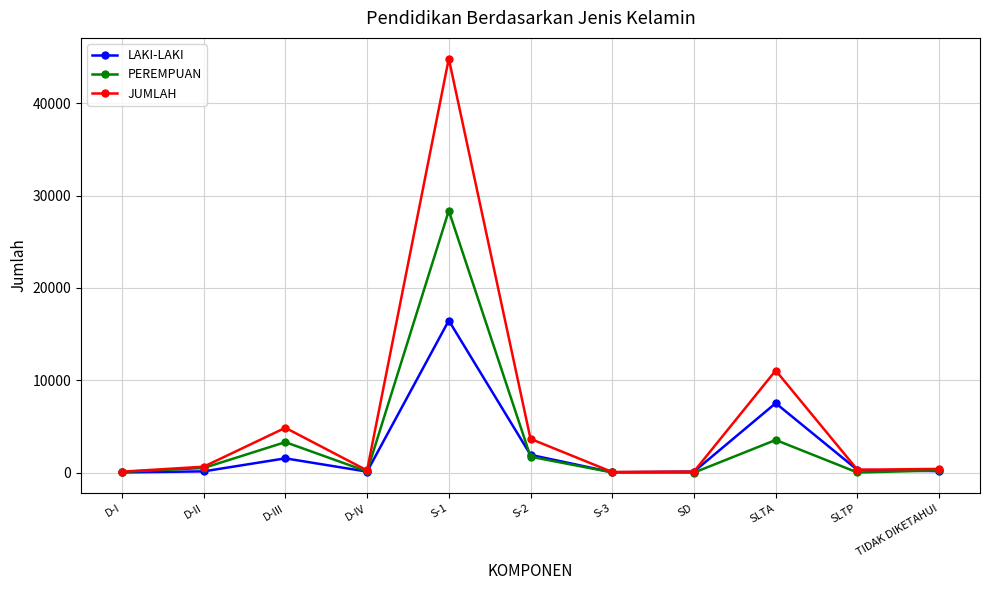

Which series has the largest total across all categories?

JUMLAH